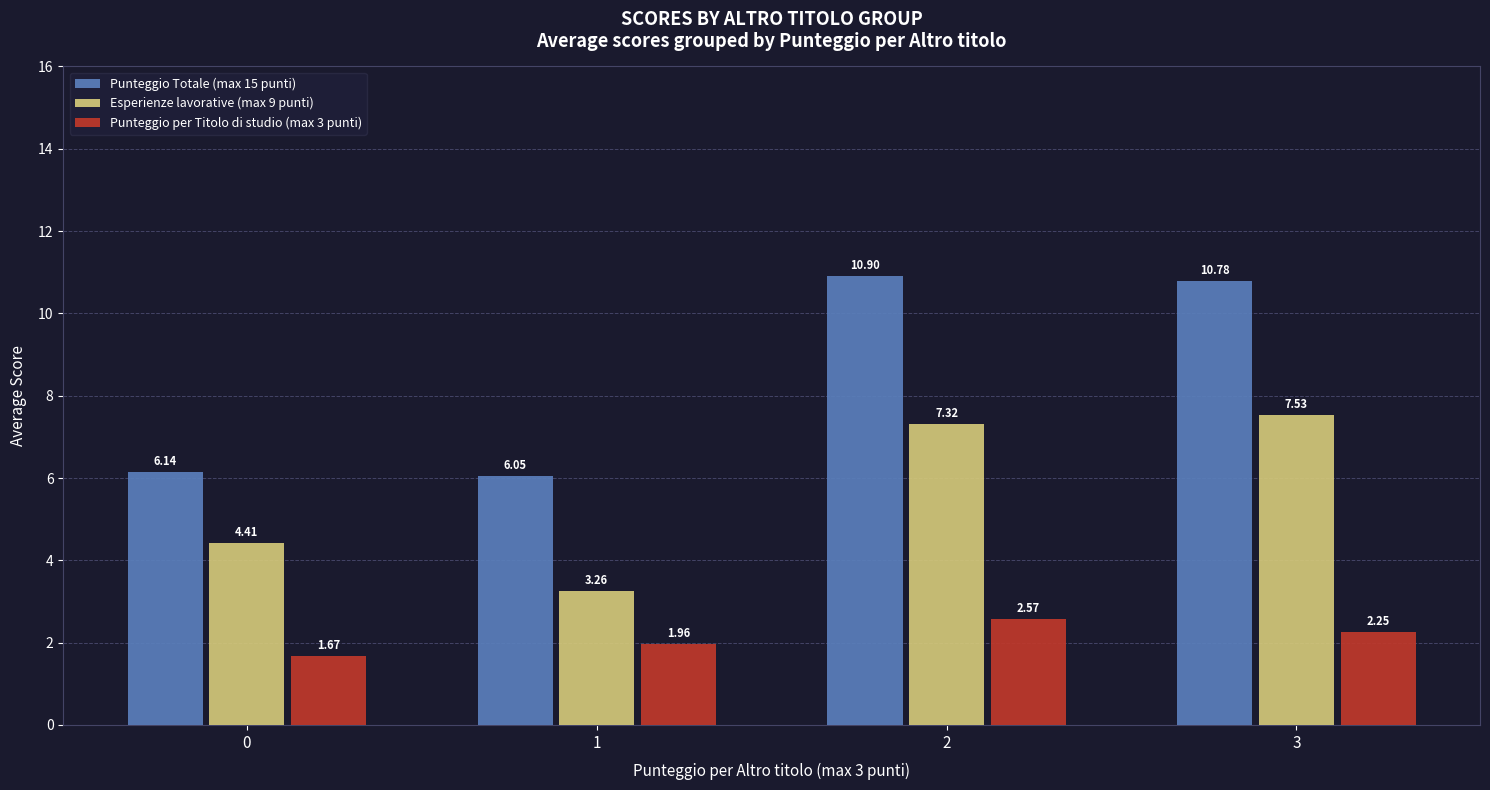

What is the difference between the maximum and minimum values in the Esperienze lavorative (max 9 punti) series?

4.3